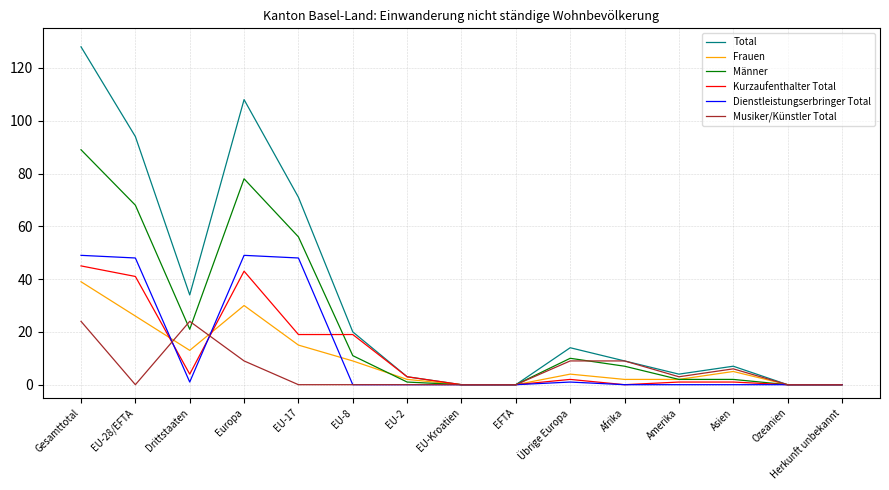

Which category has the highest value across all series?

Gesamttotal